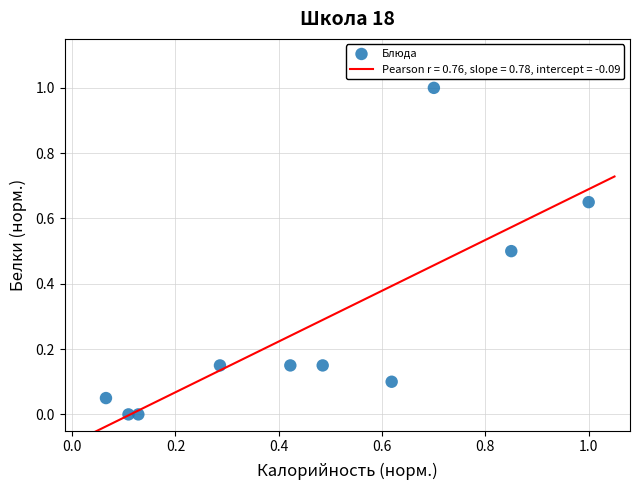

What is the range of Y values (max minus min)?

1.0